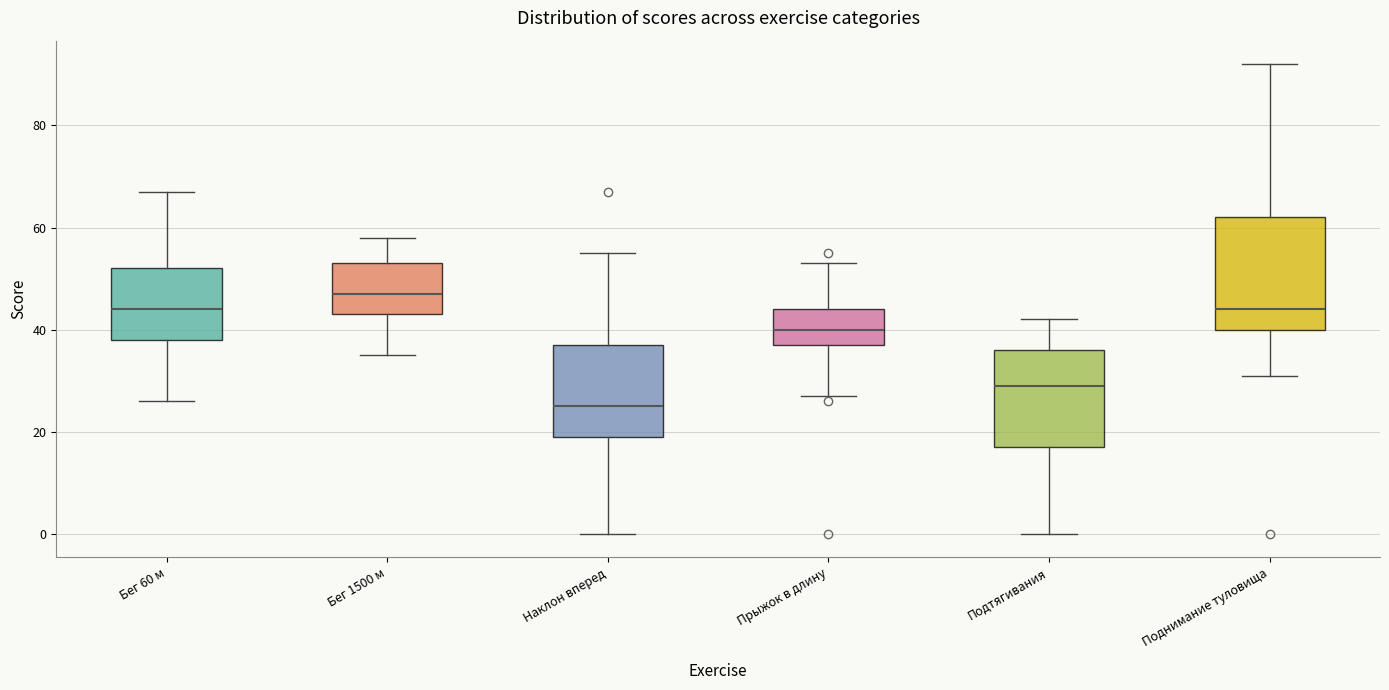

Which box is the tallest, from its lower edge to its upper edge?

Поднимание туловища